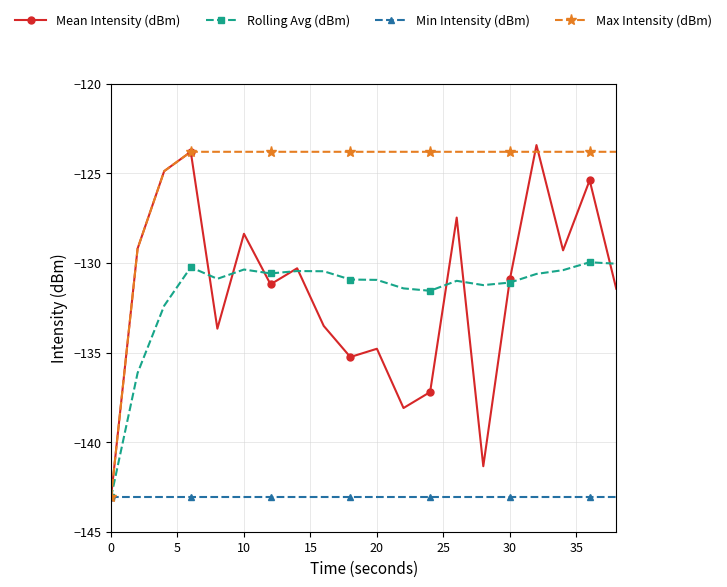

What is the value of the Max Intensity (dBm) point at the 13th from the left?

-123.8